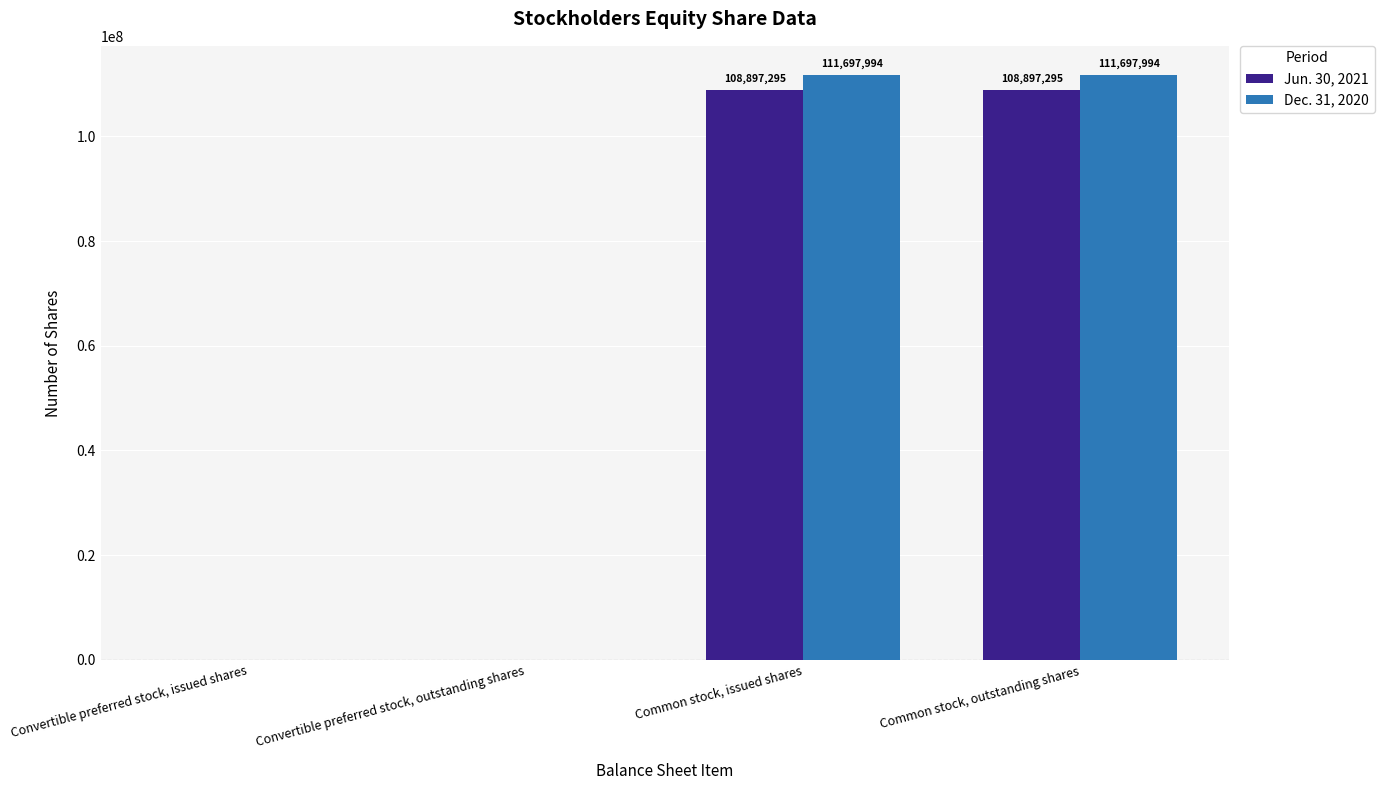

The value of Dec. 31, 2020 at Common stock, outstanding shares is 34267240. True or false?

False